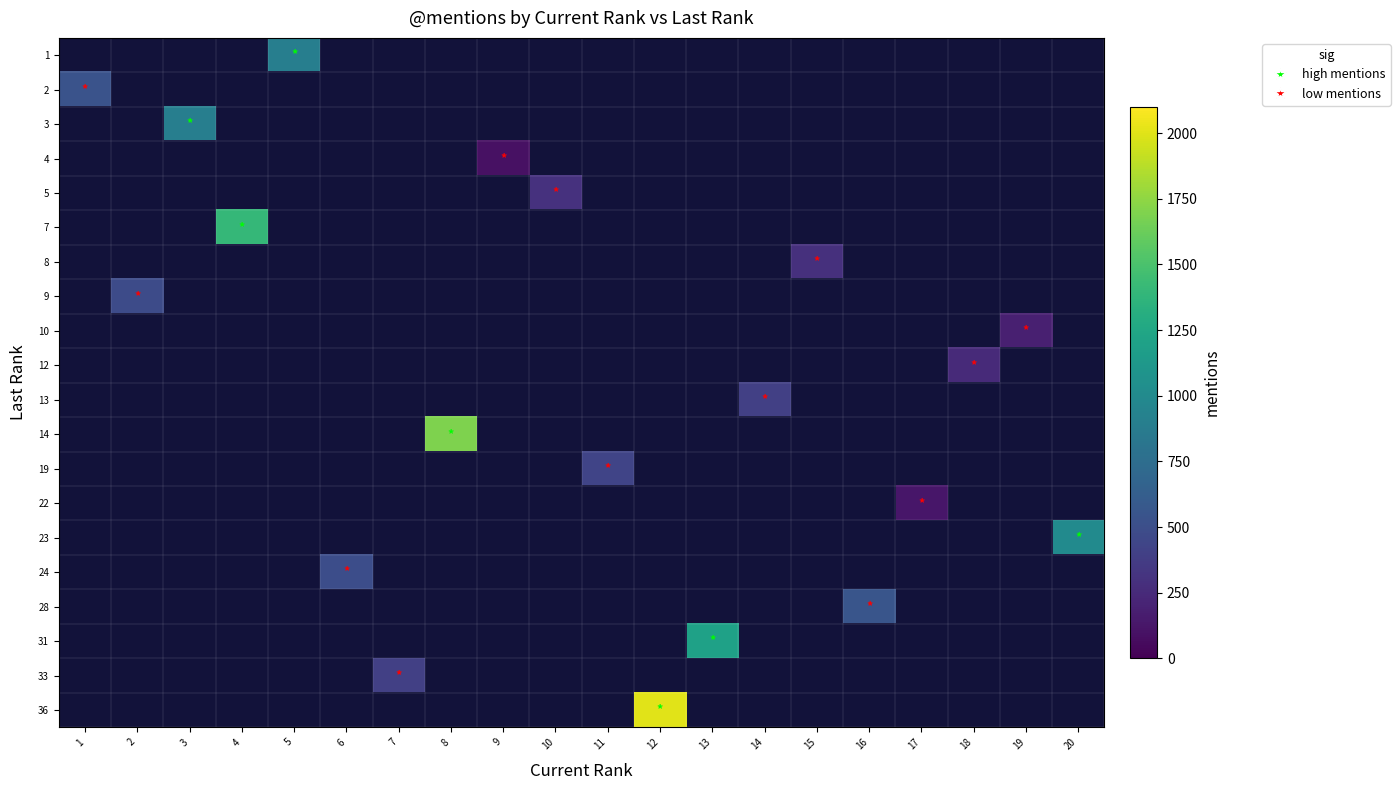

Which category has the lowest value across all series?

9